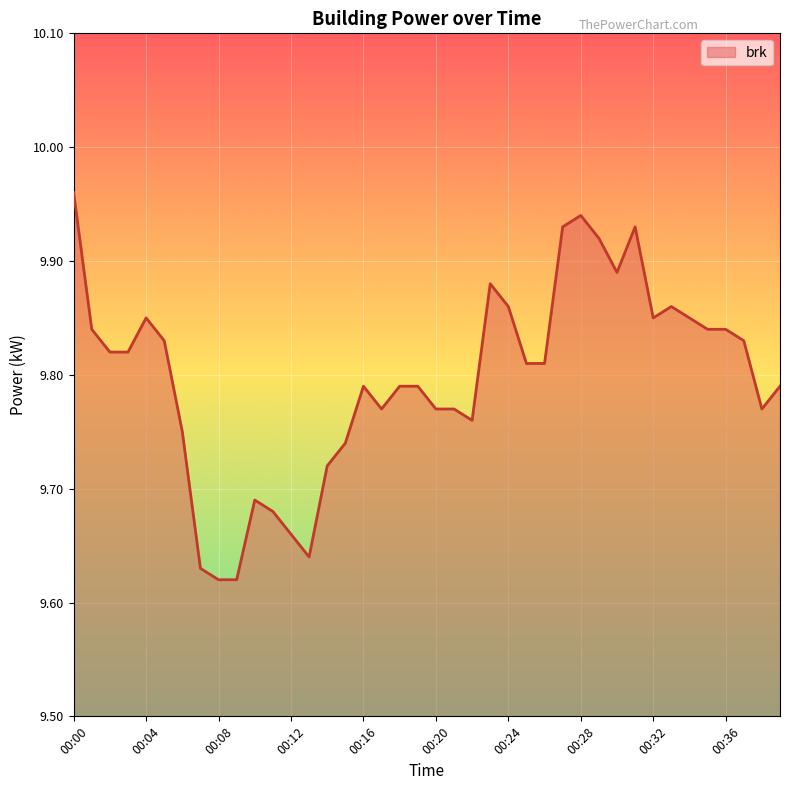

What is the difference between the maximum and minimum values?

0.3